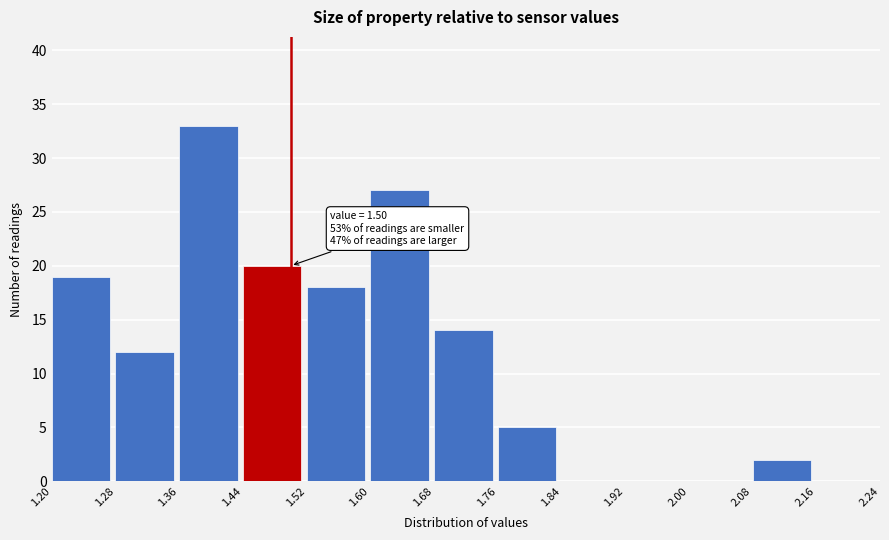

Over which range of the x-axis is the bar tallest?

1.36 to 1.44